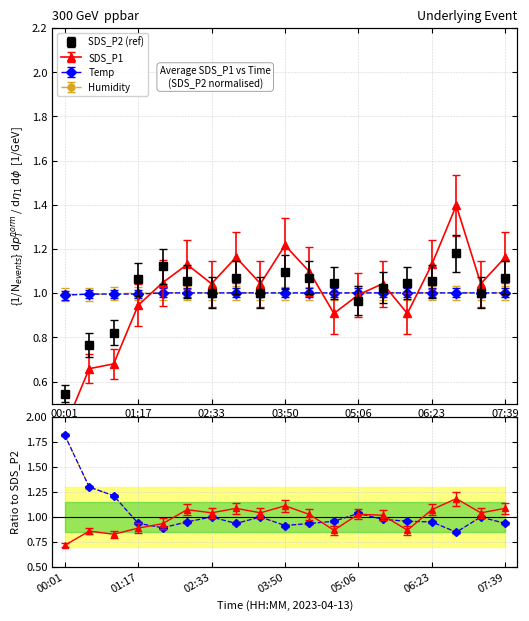

Reading left to right, what are all the values shown in this chart?

SDS_P1: 00:01=0.4	00:26=0.7	00:51=0.7	01:17=0.9	01:42=1.0	02:08=1.1	02:33=1.0	02:59=1.2	03:24=1.0	03:50=1.2	04:15=1.1	04:41=0.9	05:06=1.0	05:32=1.0	05:57=0.9	06:23=1.1	06:48=1.4	07:14=1.0	07:39=1.2
SDS_P2: 00:01=0.5	00:26=0.8	00:51=0.8	01:17=1.1	01:42=1.1	02:08=1.1	02:33=1.0	02:59=1.1	03:24=1.0	03:50=1.1	04:15=1.1	04:41=1.0	05:06=1.0	05:32=1.0	05:57=1.0	06:23=1.1	06:48=1.2	07:14=1.0	07:39=1.1
Temp: 00:01=1.0	00:26=1.0	00:51=1.0	01:17=1.0	01:42=1.0	02:08=1.0	02:33=1.0	02:59=1.0	03:24=1.0	03:50=1.0	04:15=1.0	04:41=1.0	05:06=1.0	05:32=1.0	05:57=1.0	06:23=1.0	06:48=1.0	07:14=1.0	07:39=1.0
Humidity: 00:01=1.0	00:26=1.0	00:51=1.0	01:17=1.0	01:42=1.0	02:08=1.0	02:33=1.0	02:59=1.0	03:24=1.0	03:50=1.0	04:15=1.0	04:41=1.0	05:06=1.0	05:32=1.0	05:57=1.0	06:23=1.0	06:48=1.0	07:14=1.0	07:39=1.0